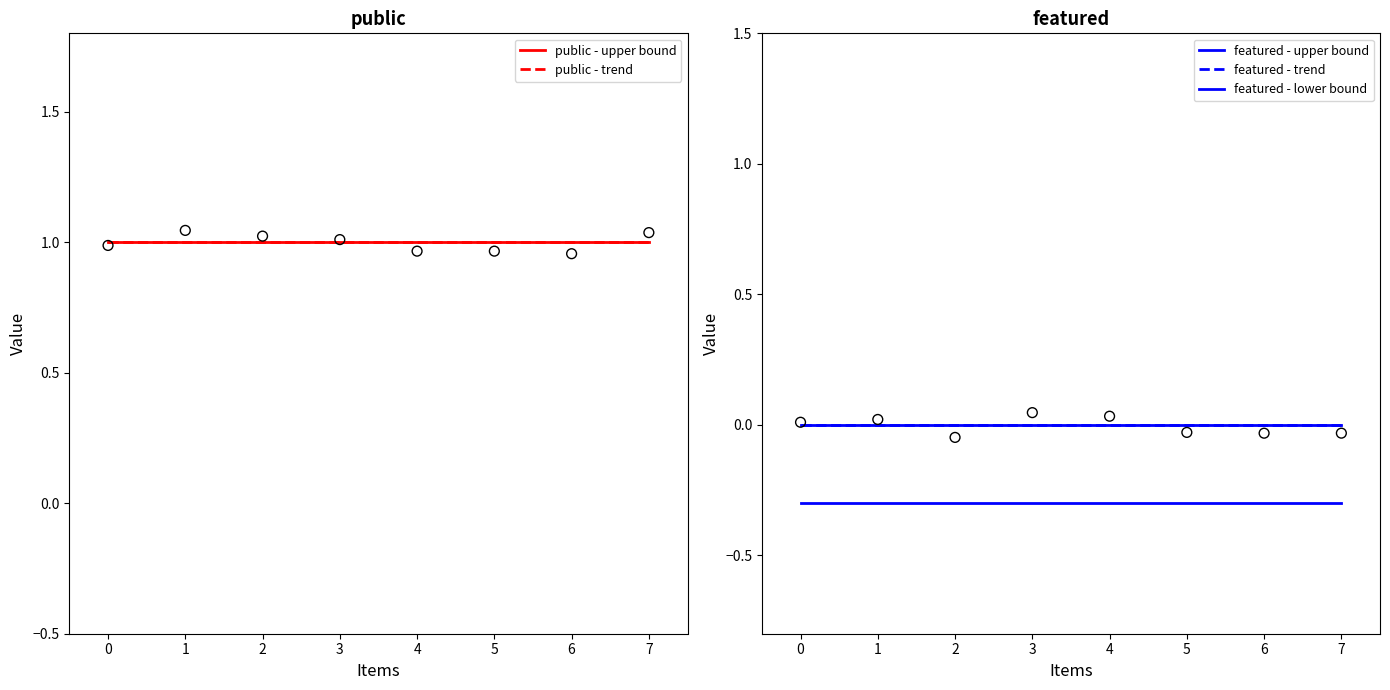

At which category is the sum across all series the highest?

5